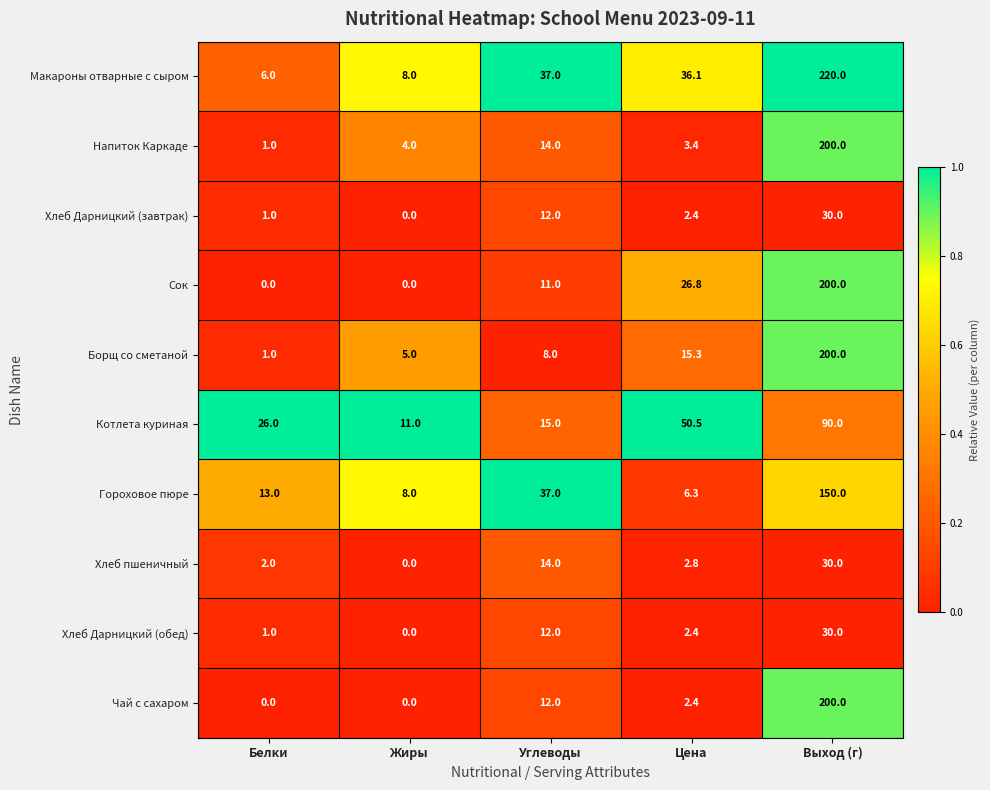

Which category has the highest value across all series?

Выход (г)